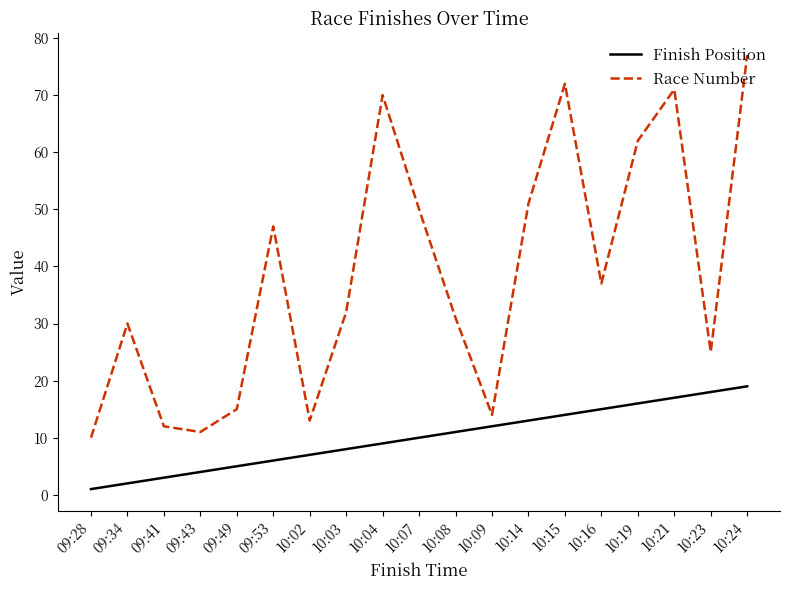

True or false: Race Number and Finish Position intersect in this chart.

False